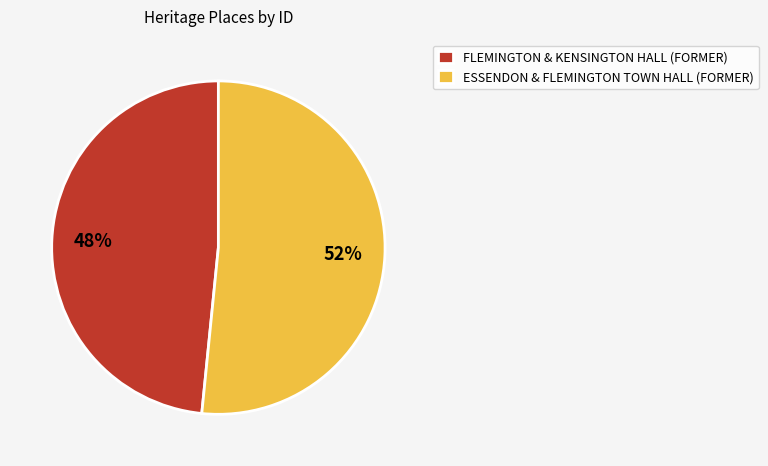

To the nearest percent, what is the average slice percentage?

50%